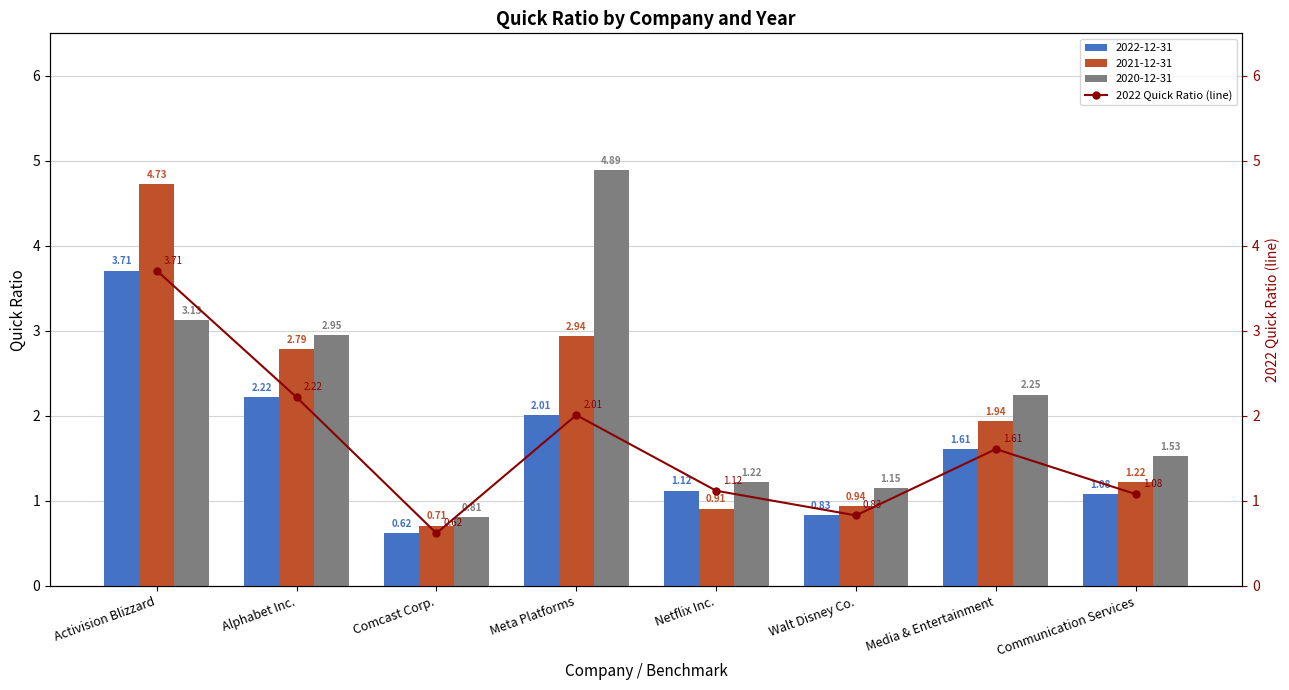

Which category has the highest value in the 2021-12-31 series?

Activision Blizzard